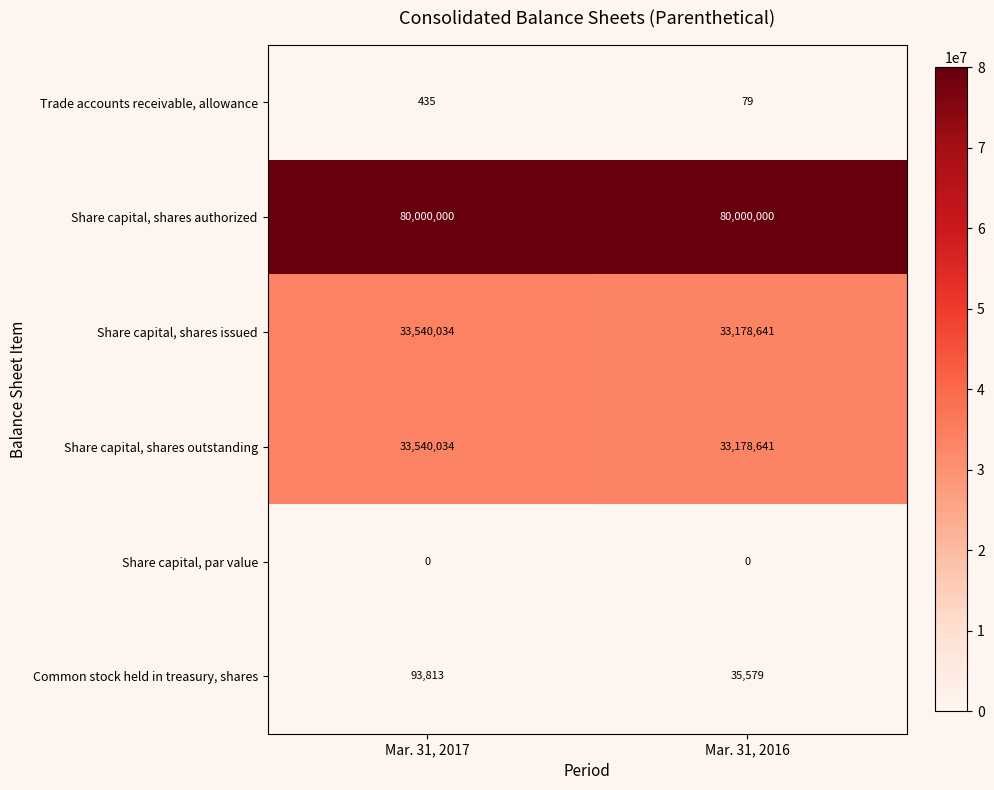

What is the spread (max minus min) of values at Mar. 31, 2017?

80000000